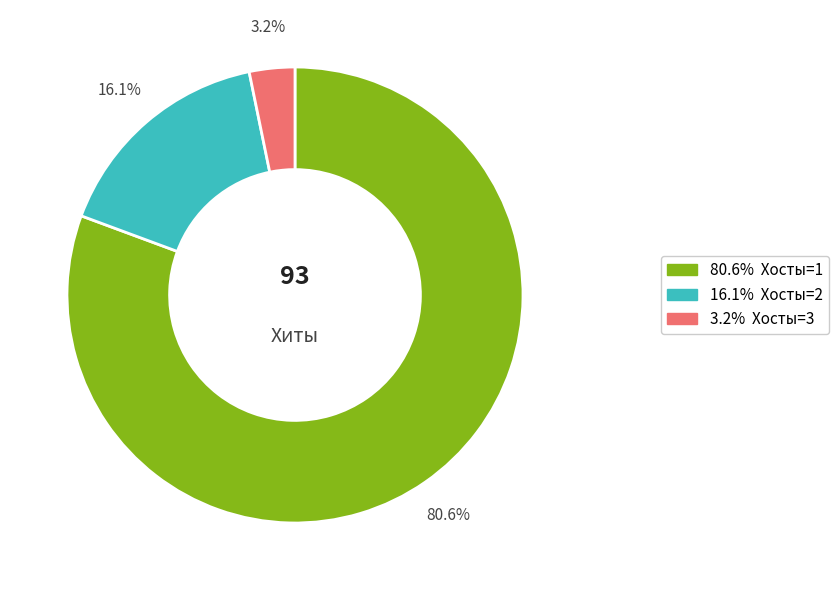

Does any single category account for the majority?

Yes